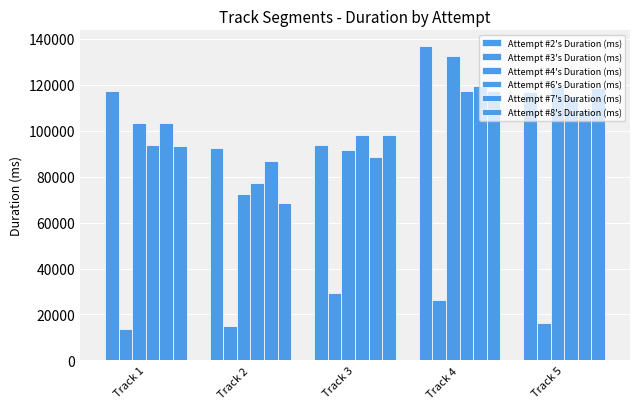

Is it true that Attempt #6's Duration (ms) equals 44024 at Track 3?

False